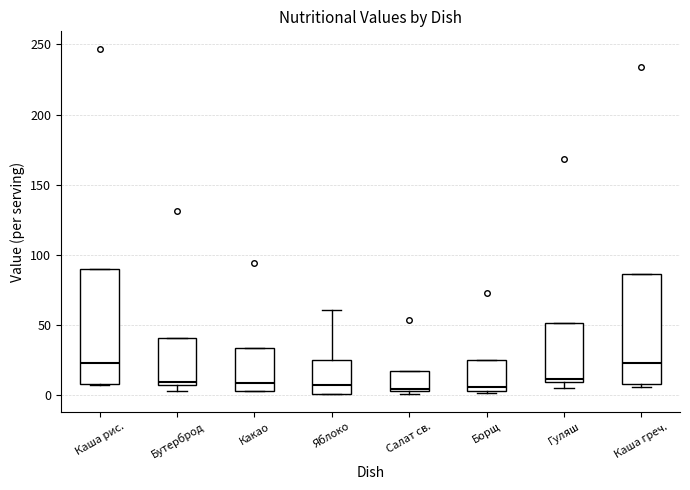

Reading left to right, read every box against the y-axis: the position of its median line, the range the box covers, and the ends of its whiskers. The values are not printed on the chart, so give them approximately, as read against the axis.

Каша рис.: median 25, box 10 to 90, whiskers 5 to 90
Бутерброд: median 10, box 5 to 40, whiskers 5 (just below the box's lower edge) to 40
Какао: median 10, box 5 to 35, whiskers 5 to 35
Яблоко: median 5, box 0 to 25, whiskers 0 to 60
Салат св.: median 5, box 5 to 15, whiskers 0 to 15
Борщ: median 5 (just above the box's lower edge), box 5 to 25, whiskers 0 to 25
Гуляш: median 10 (just above the box's lower edge), box 10 to 50, whiskers 5 to 50
Каша греч.: median 25, box 10 to 85, whiskers 5 to 85